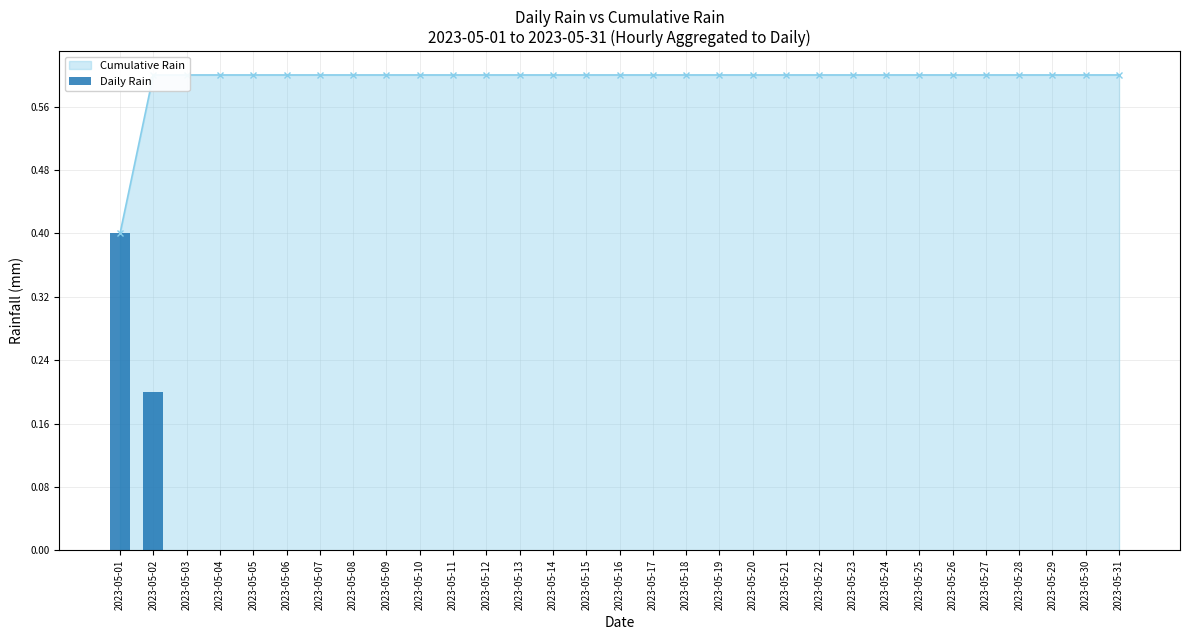

True or false: the data shows 0.0 at 2023-05-12.

True